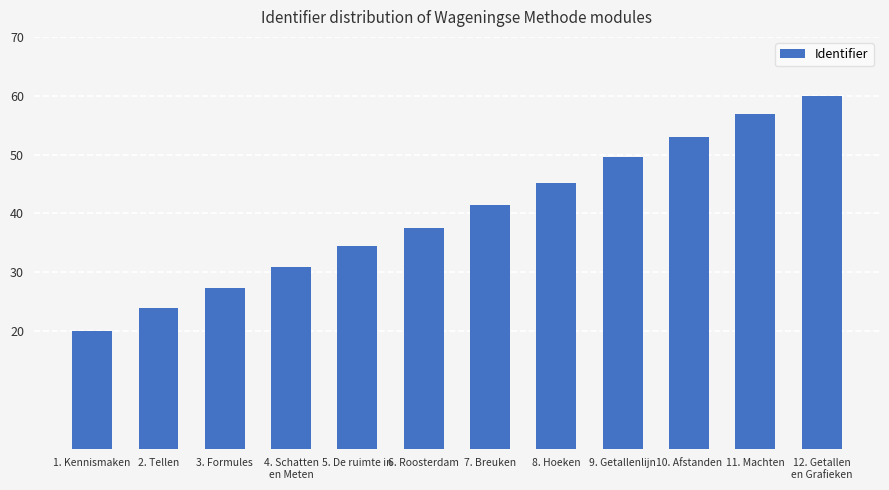

How many series are shown in this chart?

1